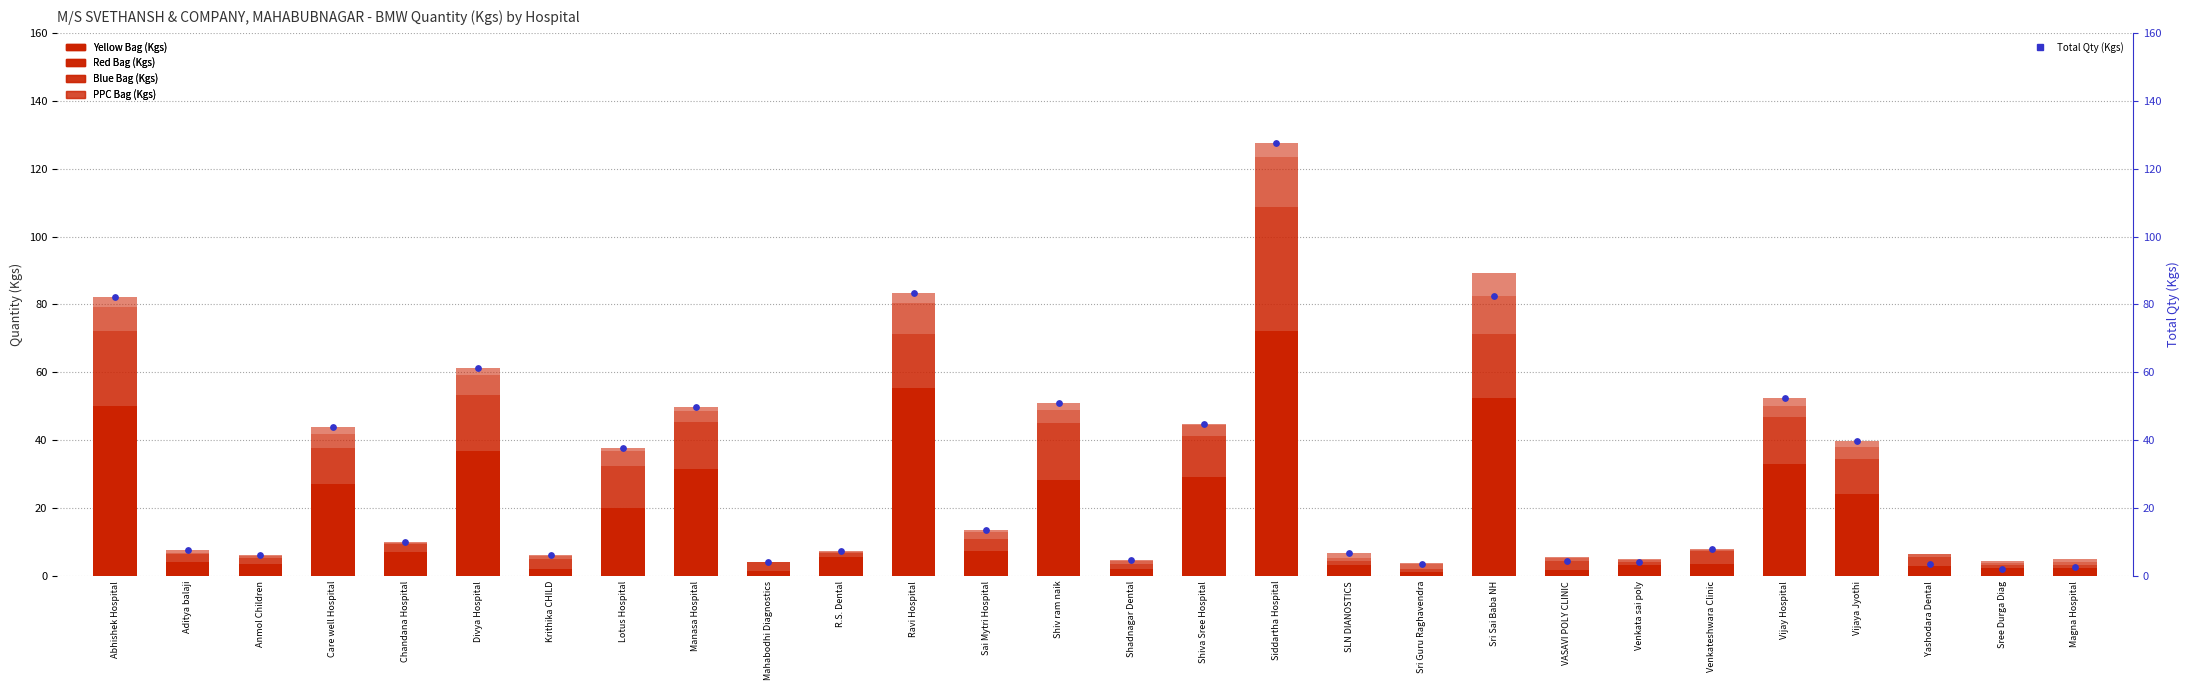

Which series has the widest spread of Y values?

Total Qty (Kgs)